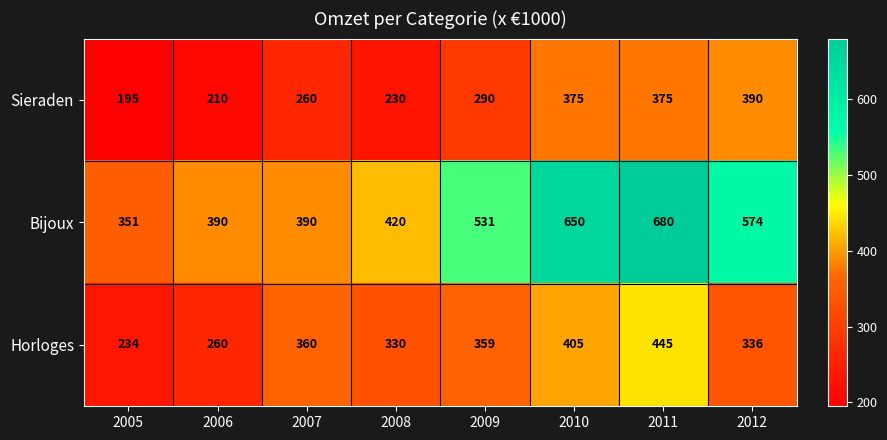

What is the smallest value displayed?

195